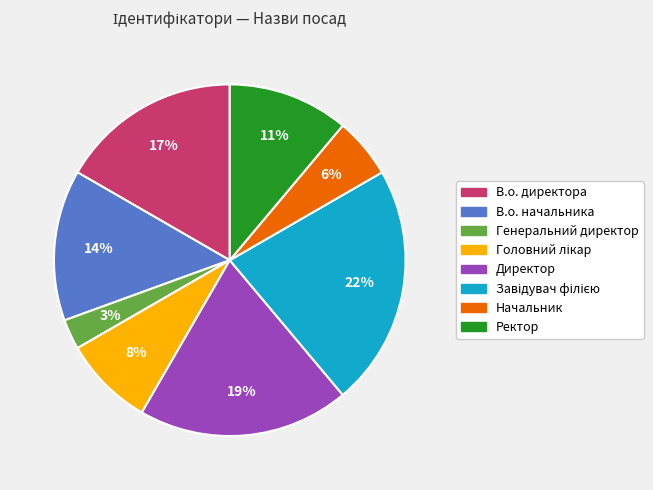

Between Начальник and Ректор, which is larger?

Ректор